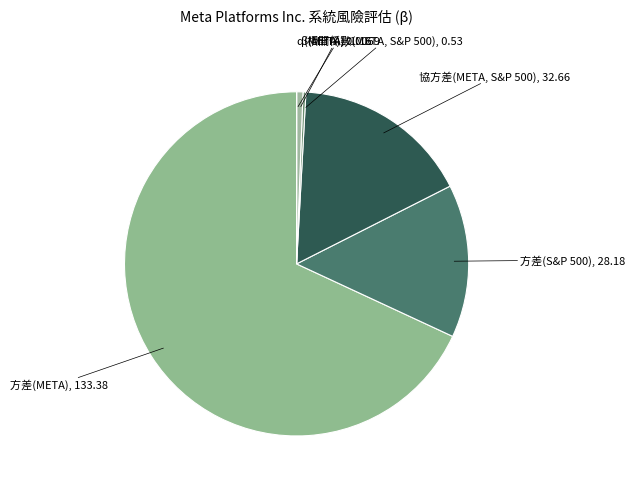

Which has a higher value, 協方差(META, S&P 500) or 方差(META)?

方差(META)